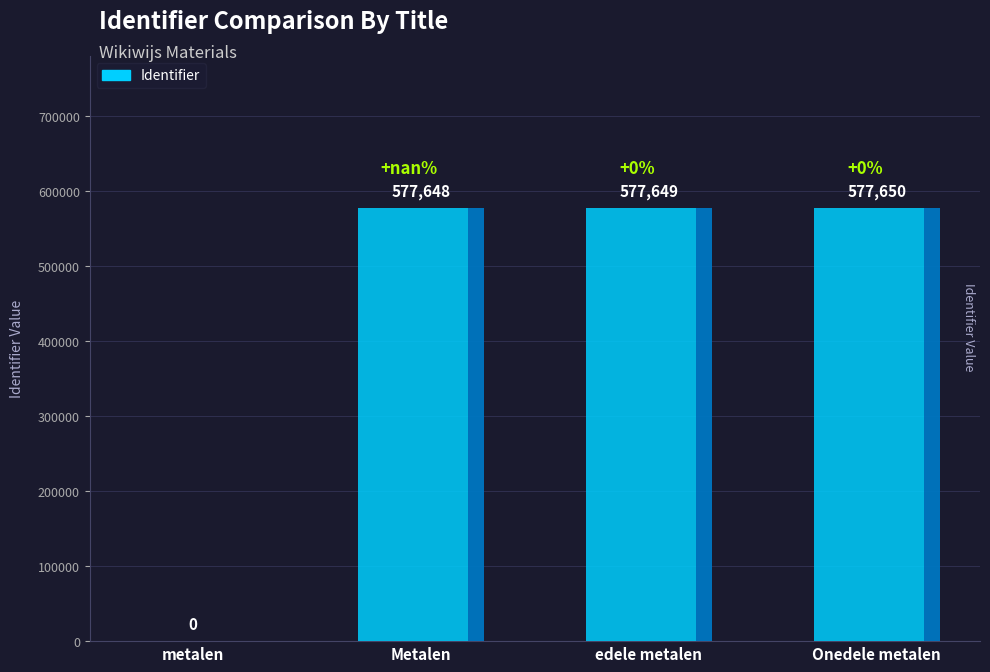

What is the maximum value shown in the chart?

577650